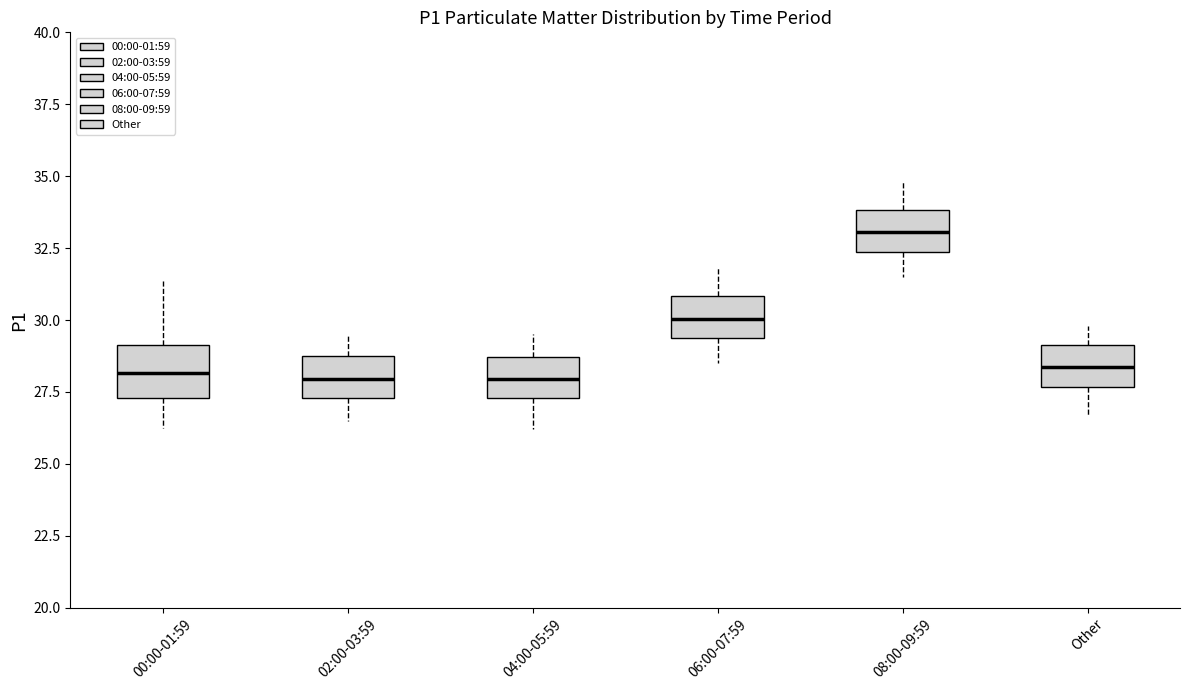

Reading left to right, read every box against the y-axis: the position of its median line, the range the box covers, and the ends of its whiskers. The values are not printed on the chart, so give them approximately, as read against the axis.

00:00-01:59: median 28.0, box 27.5 to 29.0, whiskers 26.0 to 31.5
02:00-03:59: median 28.0, box 27.5 to 29.0, whiskers 26.5 to 29.5
04:00-05:59: median 28.0, box 27.5 to 28.5, whiskers 26.0 to 29.5
06:00-07:59: median 30.0, box 29.5 to 31.0, whiskers 28.5 to 32.0
08:00-09:59: median 33.0, box 32.5 to 34.0, whiskers 31.5 to 35.0
Other: median 28.5, box 27.5 to 29.0, whiskers 26.5 to 30.0